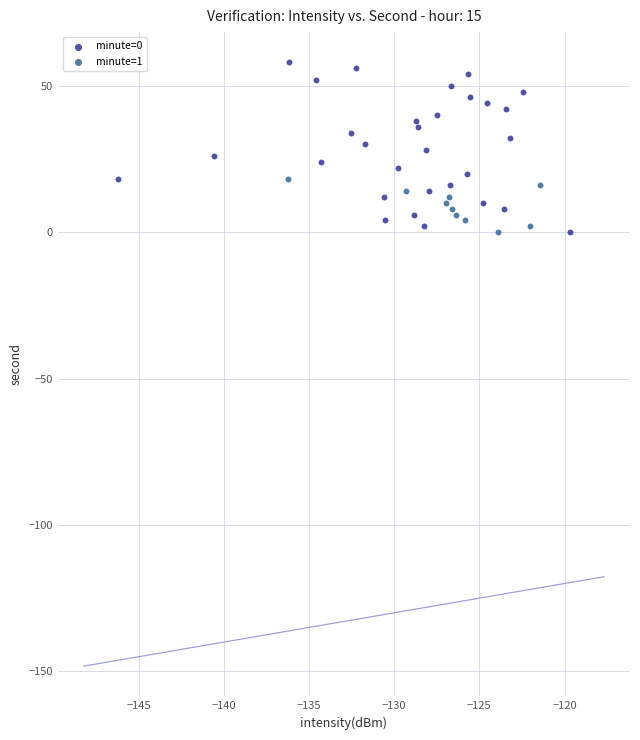

What are all the series names shown in the legend?

minute=0, minute=1